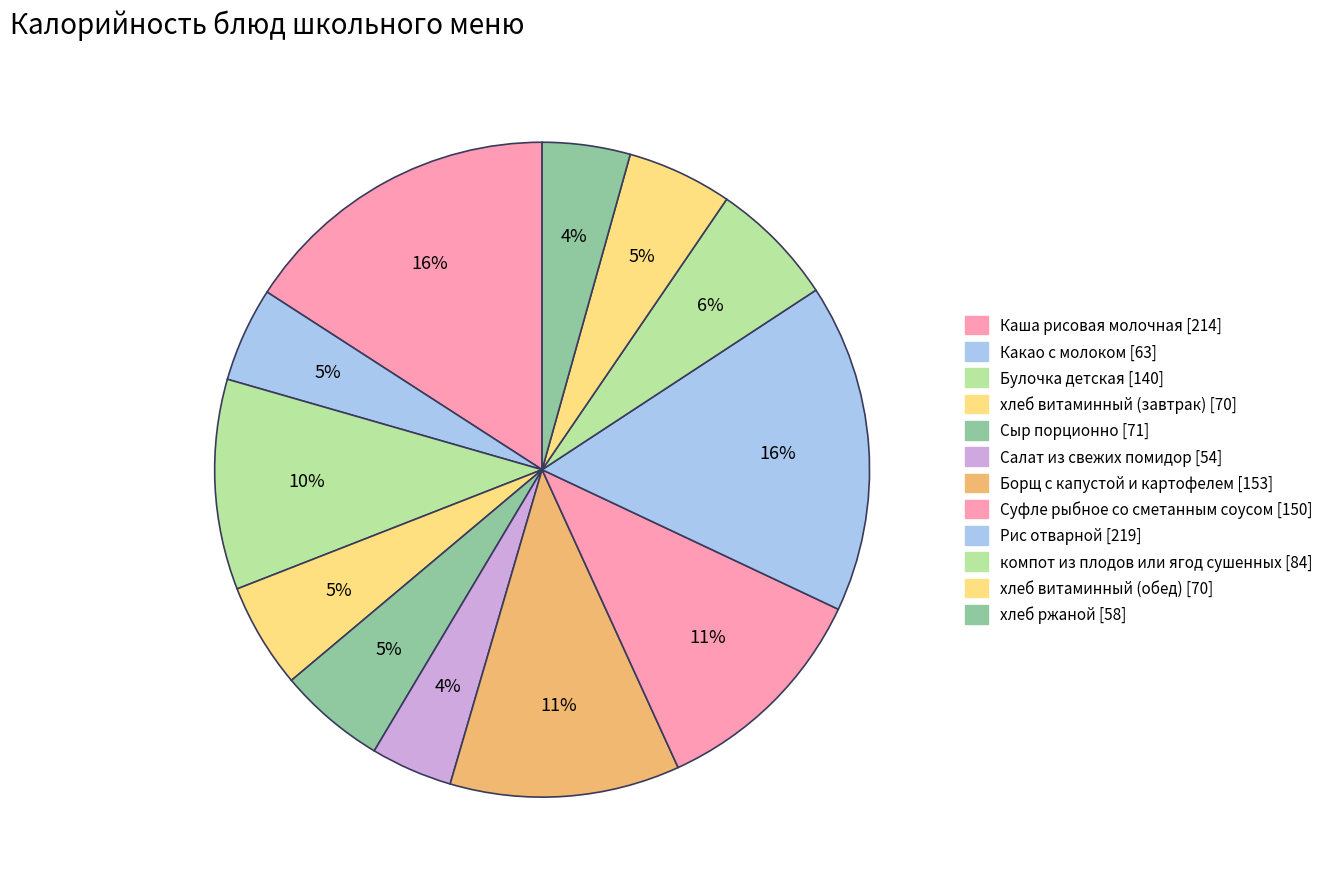

To the nearest percent, what is the difference between the хлеб ржаной and Суфле рыбное со сметанным соусом slice percentages?

7%